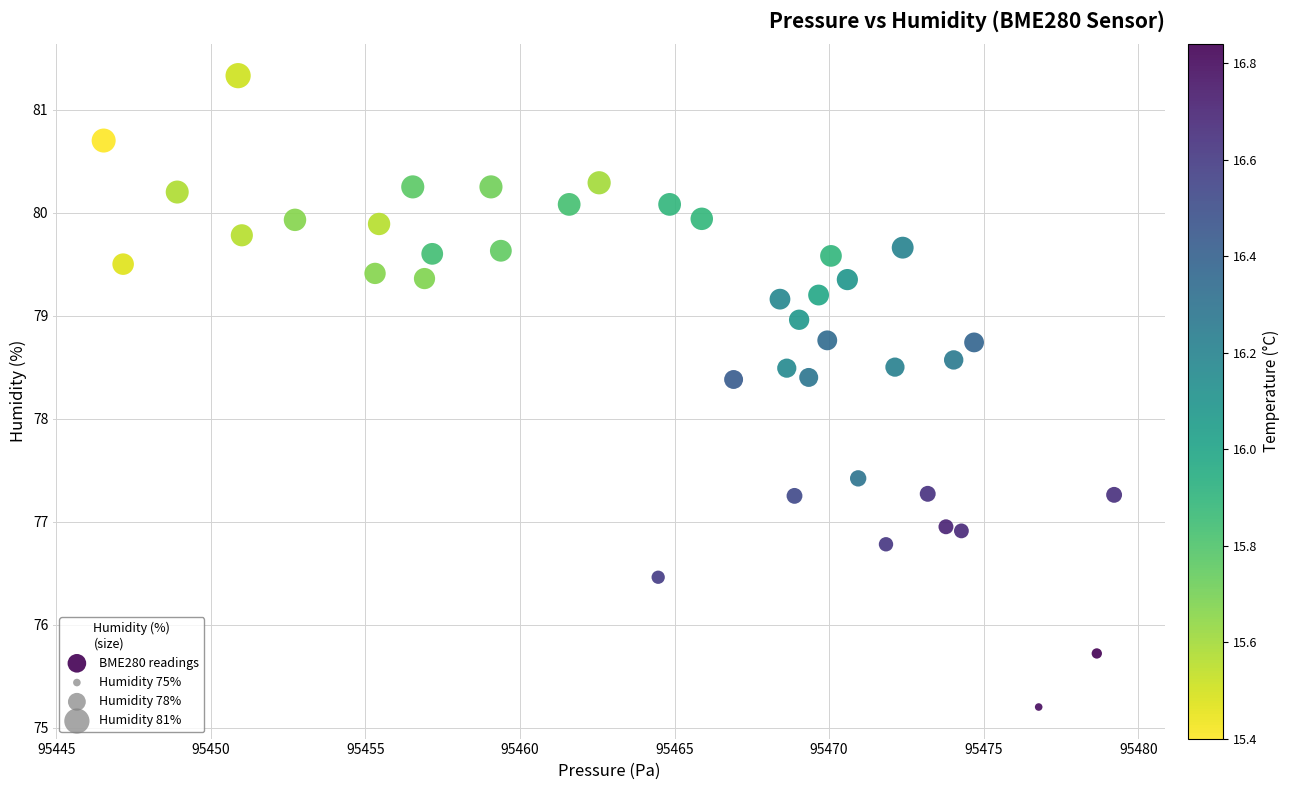

What is the range of X values (max minus min)?

32.7